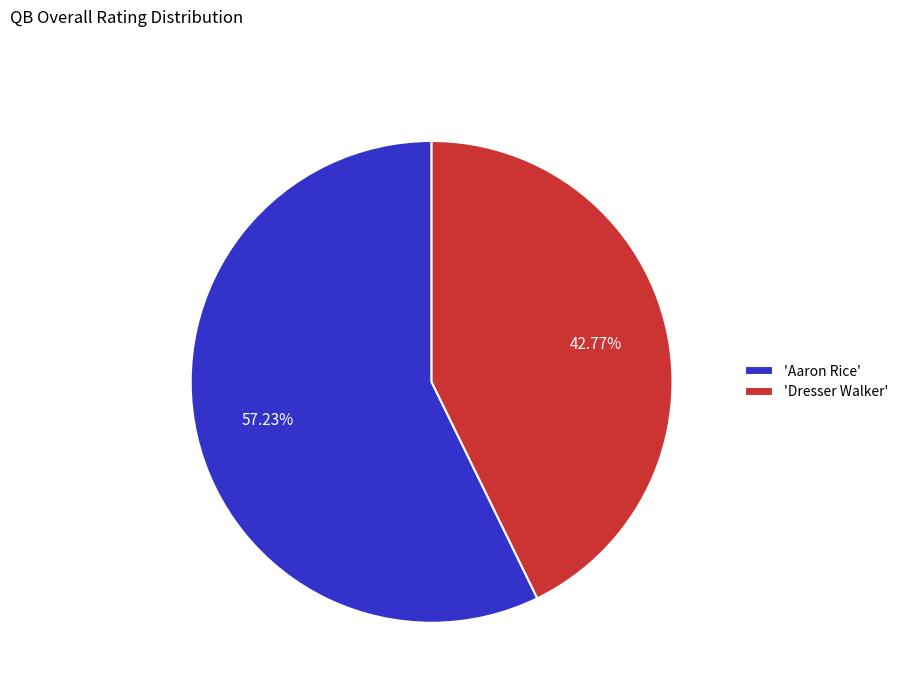

Which category has the smallest portion of the pie?

'Dresser Walker'